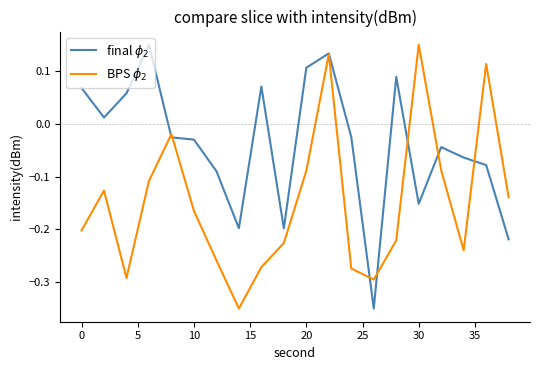

Which series has the largest total across all categories?

final $\phi_2$